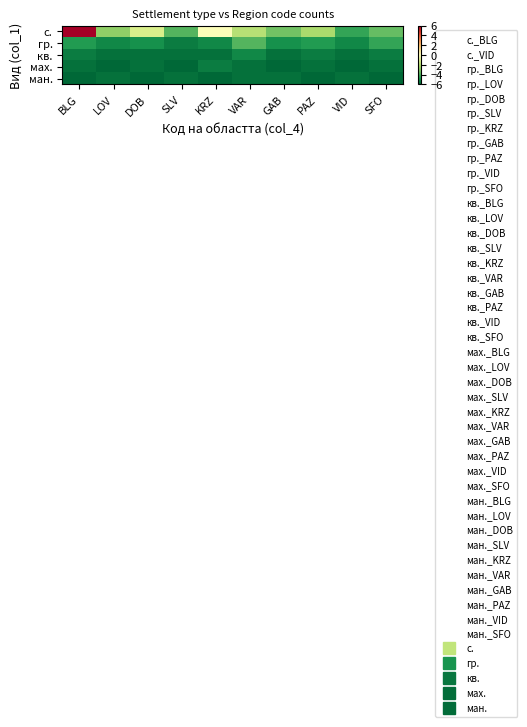

Reading left to right, list all the values displayed in this chart.

с.: BLG=6.0	LOV=-2.8	DOB=-1.2	SLV=-3.9	KRZ=-0.1	VAR=-2.0	GAB=-3.3	PAZ=-2.3	VID=-4.4	SFO=-3.6
гр.: BLG=-4.7	LOV=-5.2	DOB=-4.9	SLV=-5.5	KRZ=-5.2	VAR=-3.9	GAB=-4.9	PAZ=-4.7	VID=-5.2	SFO=-4.4
кв.: BLG=-5.5	LOV=-5.7	DOB=-5.7	SLV=-5.7	KRZ=-5.7	VAR=-5.2	GAB=-5.7	PAZ=-5.5	VID=-5.7	SFO=-5.5
мах.: BLG=-5.7	LOV=-6.0	DOB=-5.7	SLV=-6.0	KRZ=-5.5	VAR=-5.7	GAB=-6.0	PAZ=-5.7	VID=-6.0	SFO=-5.7
ман.: BLG=-6.0	LOV=-5.7	DOB=-6.0	SLV=-5.7	KRZ=-6.0	VAR=-5.7	GAB=-5.7	PAZ=-6.0	VID=-5.7	SFO=-6.0